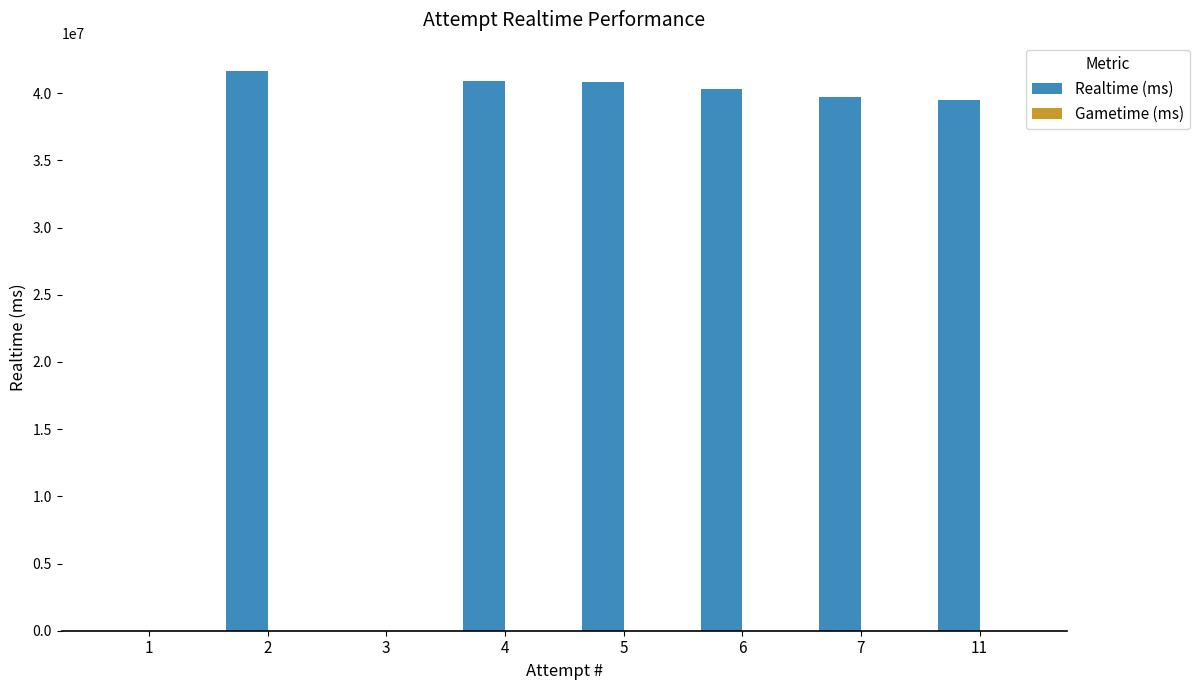

Count the number of data series in this chart.

1